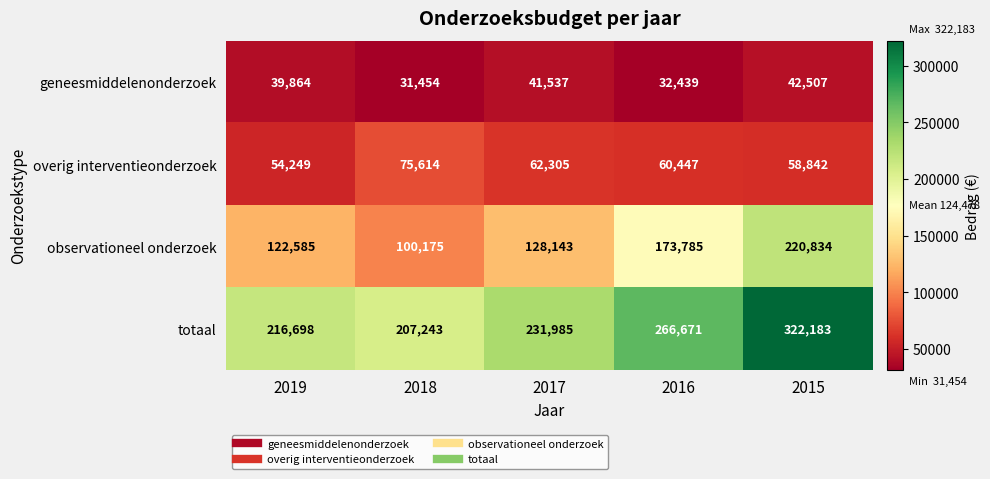

How many distinct data groups are displayed?

4